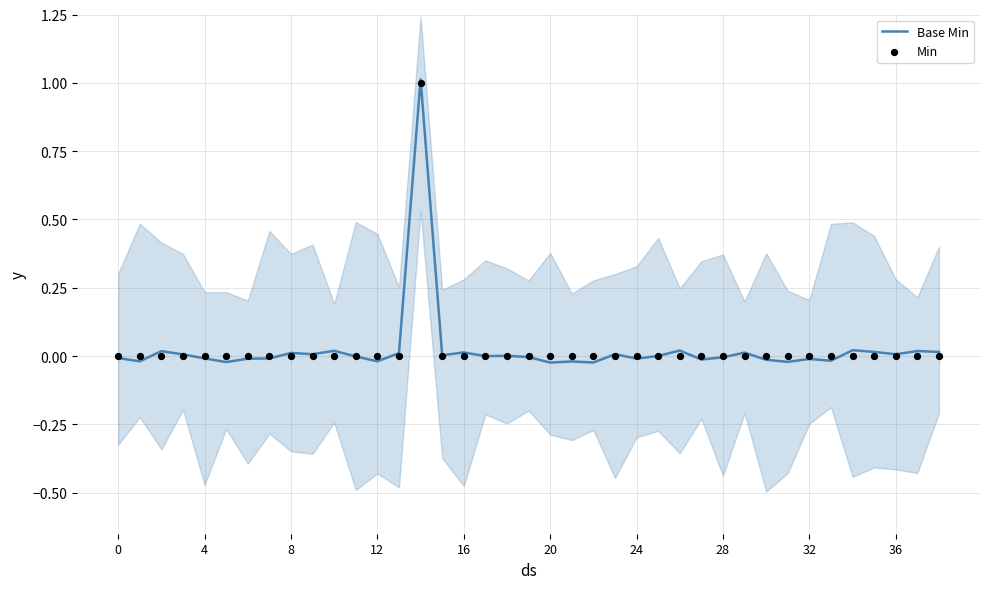

At how many categories does at least one series exceed 0?

19